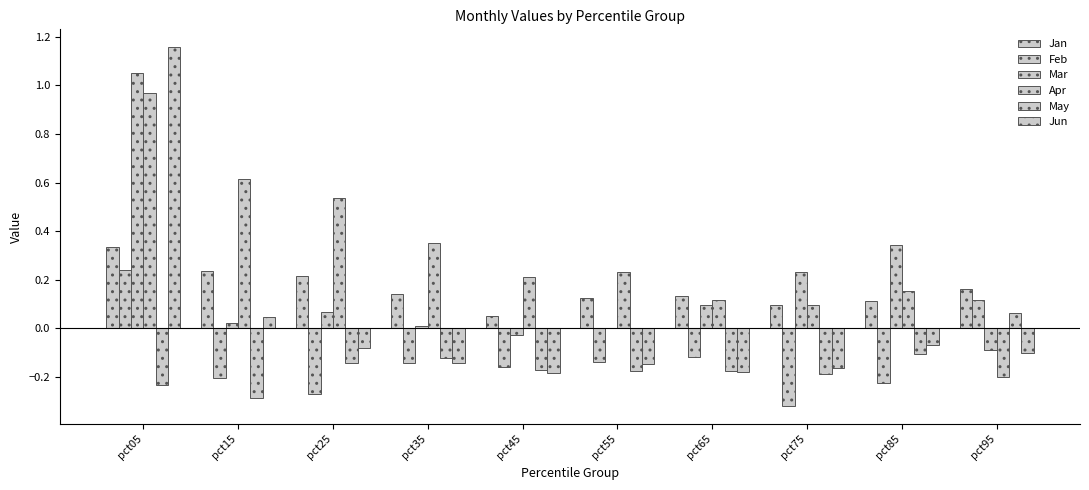

How many data points in Feb are above 0?

2